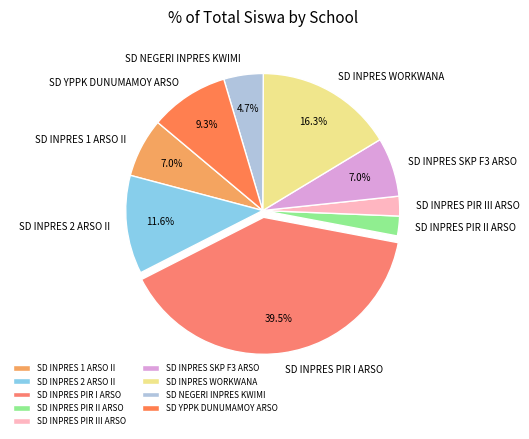

To the nearest percent, what is the average slice percentage?

11%